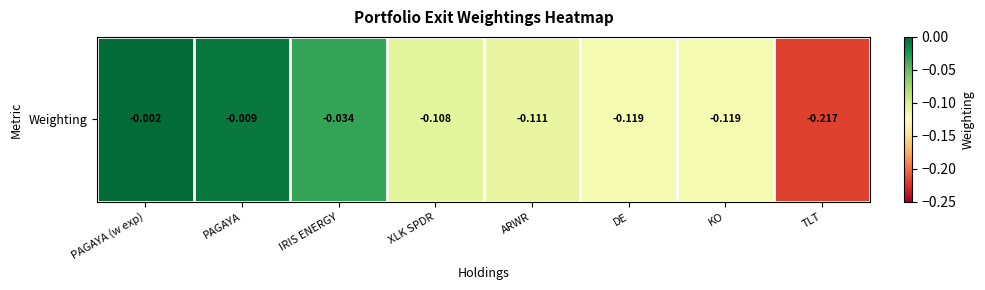

What is the difference between the second highest and second lowest values?

0.1